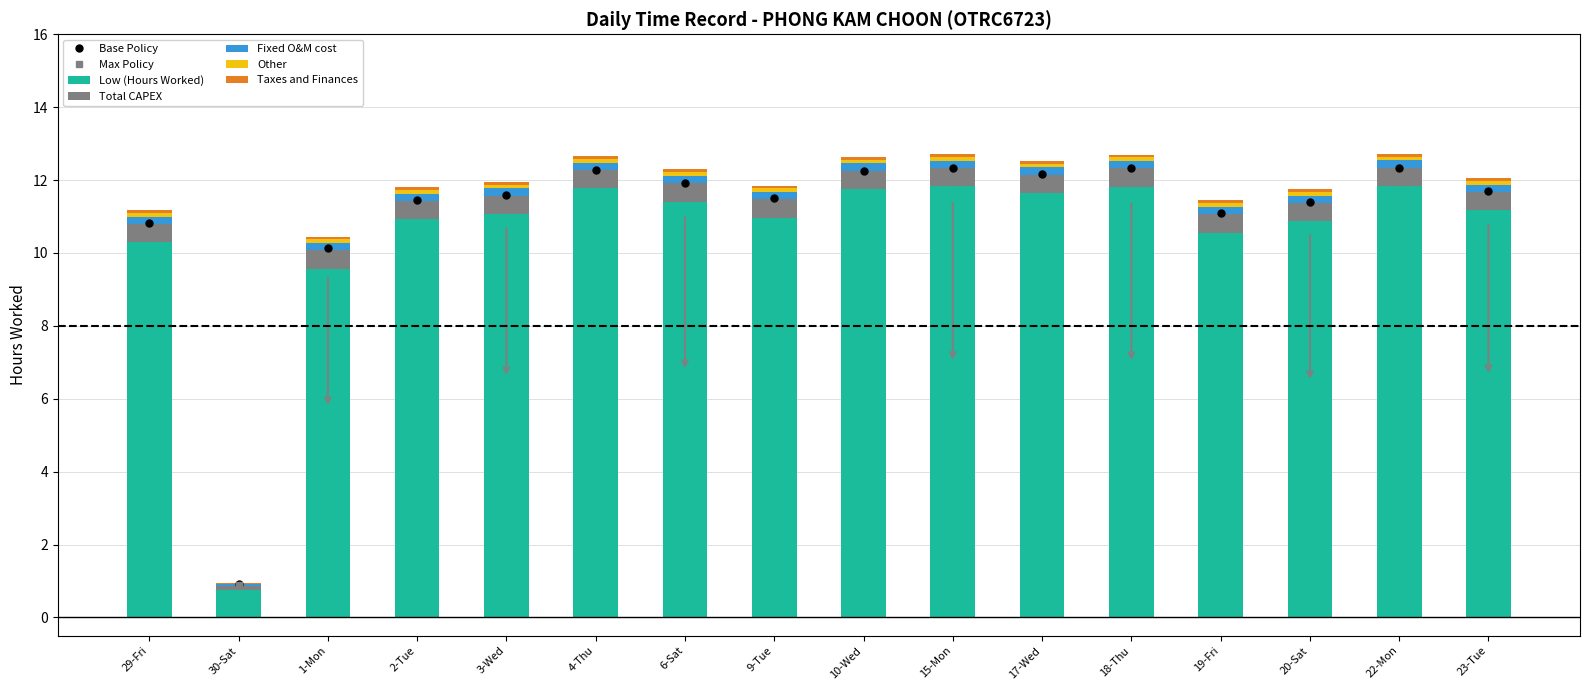

What is the sum of the Taxes values at 30-Sat and 22-Mon?

0.1